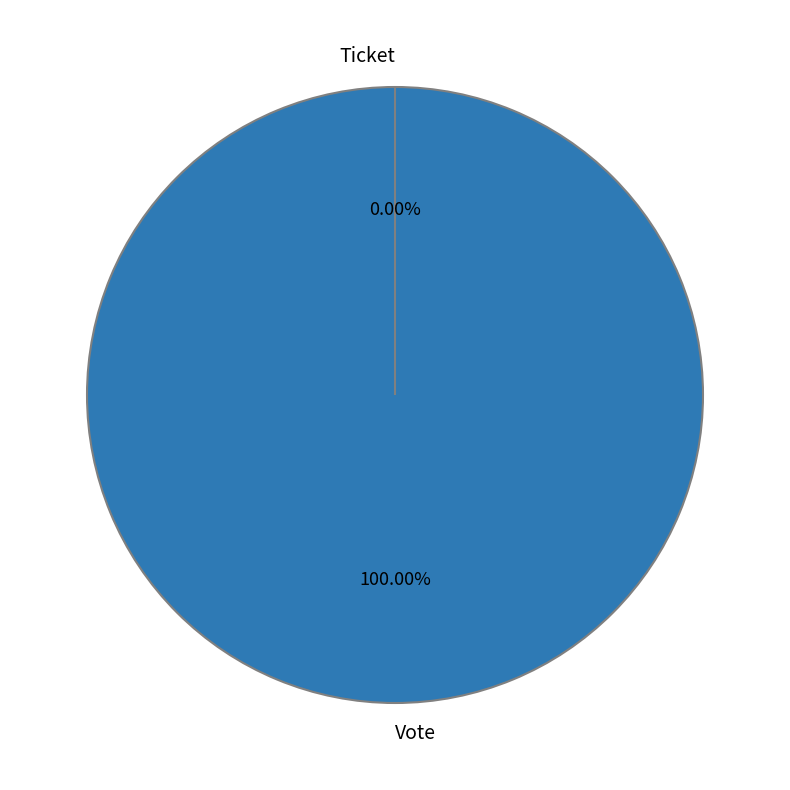

What is the smallest slice in the pie chart?

Ticket